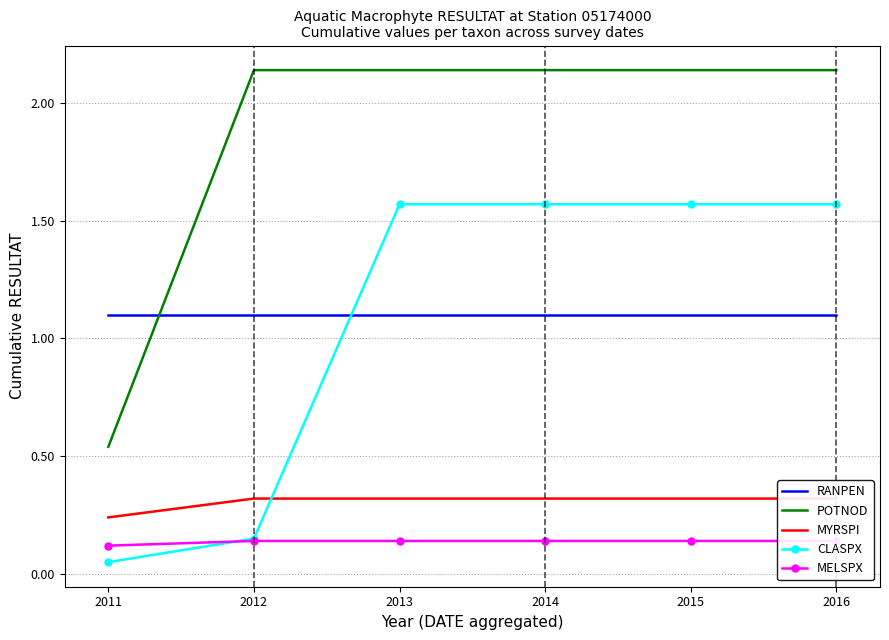

What is the minimum value shown in the chart?

0.1